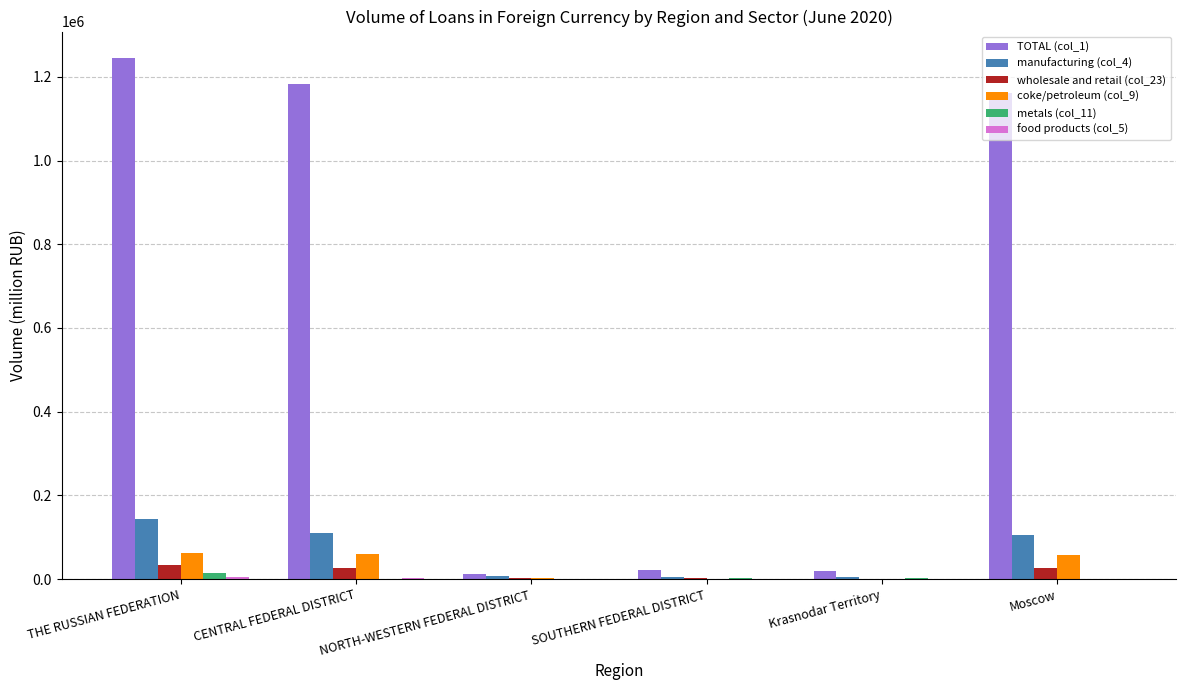

How many categories are shown in the chart?

6